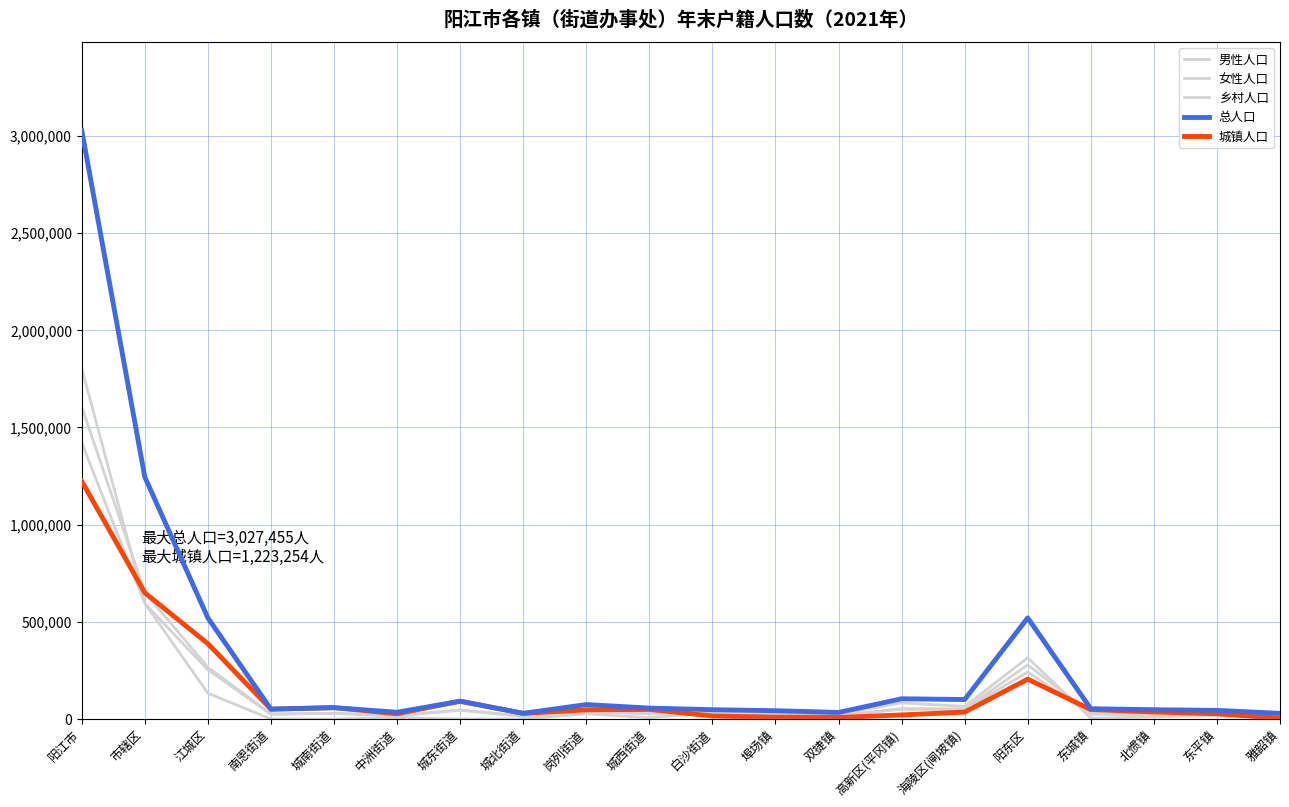

What is the difference between the 乡村人口 values at 岗列街道 and 东平镇?

9541